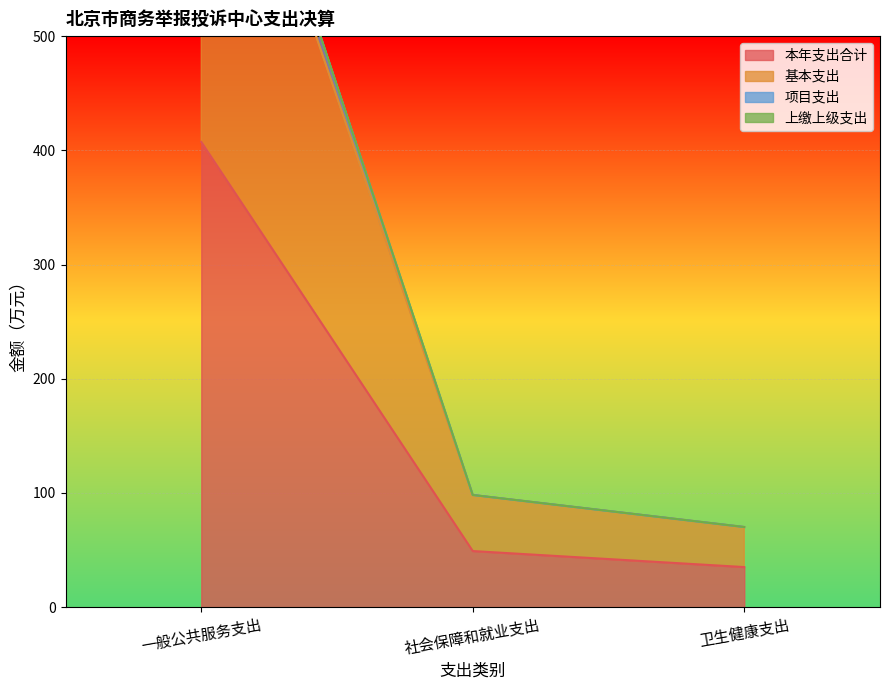

What position from the right is 社会保障和就业支出?

2